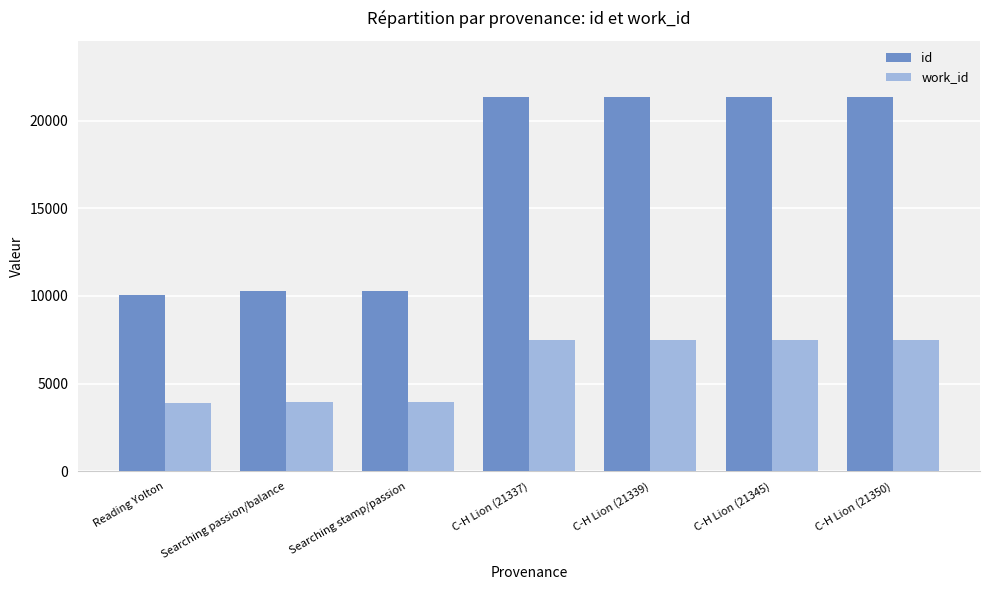

What is the maximum value for work_id?

7497